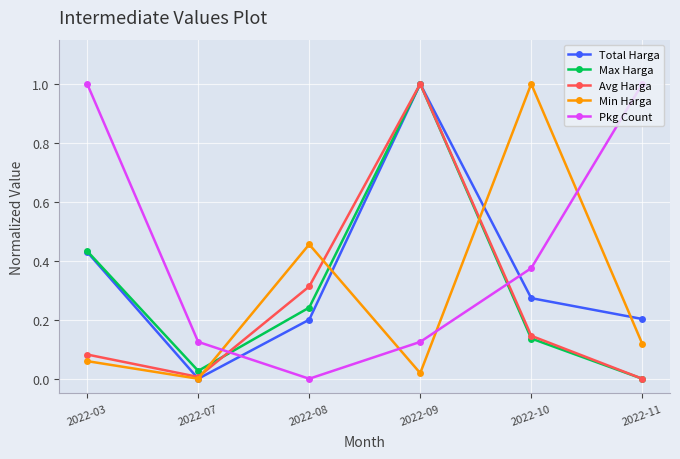

At which category does Avg Harga reach its first local peak?

2022-09